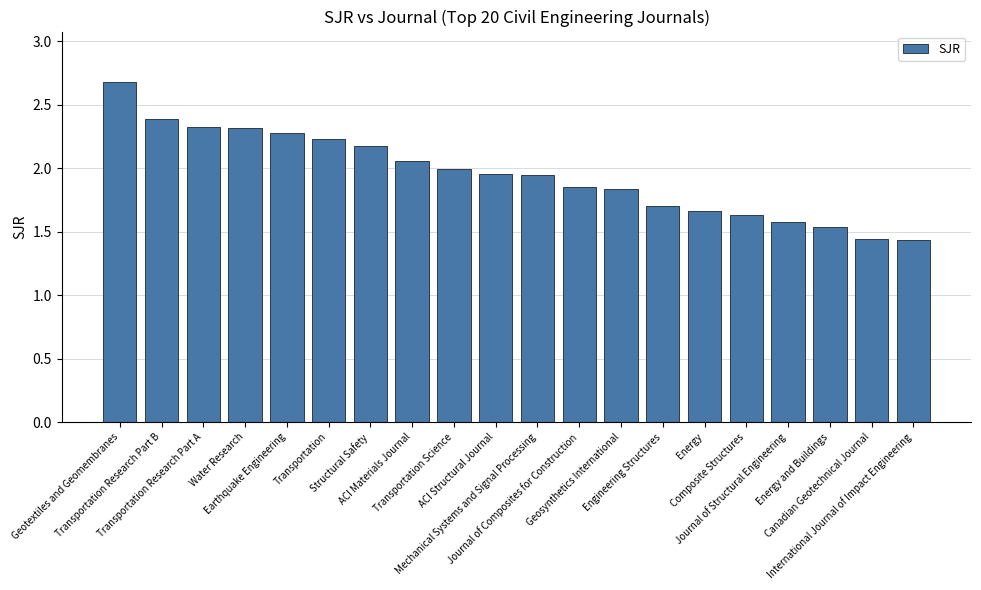

True or false: the data shows 1.6 at Journal of Structural Engineering.

True